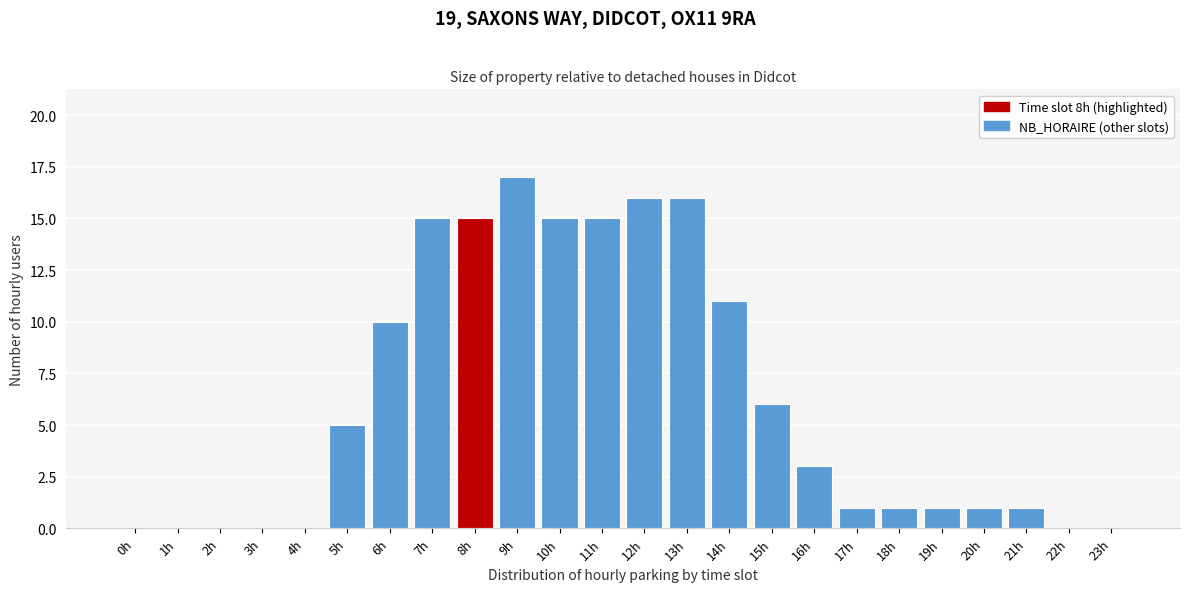

Reading right to left, transcribe all the data shown in this chart.

23h=0	22h=0	21h=1	20h=1	19h=1	18h=1	17h=1	16h=3	15h=6	14h=11	13h=16	12h=16	11h=15	10h=15	9h=17	8h=15	7h=15	6h=10	5h=5	4h=0	3h=0	2h=0	1h=0	0h=0